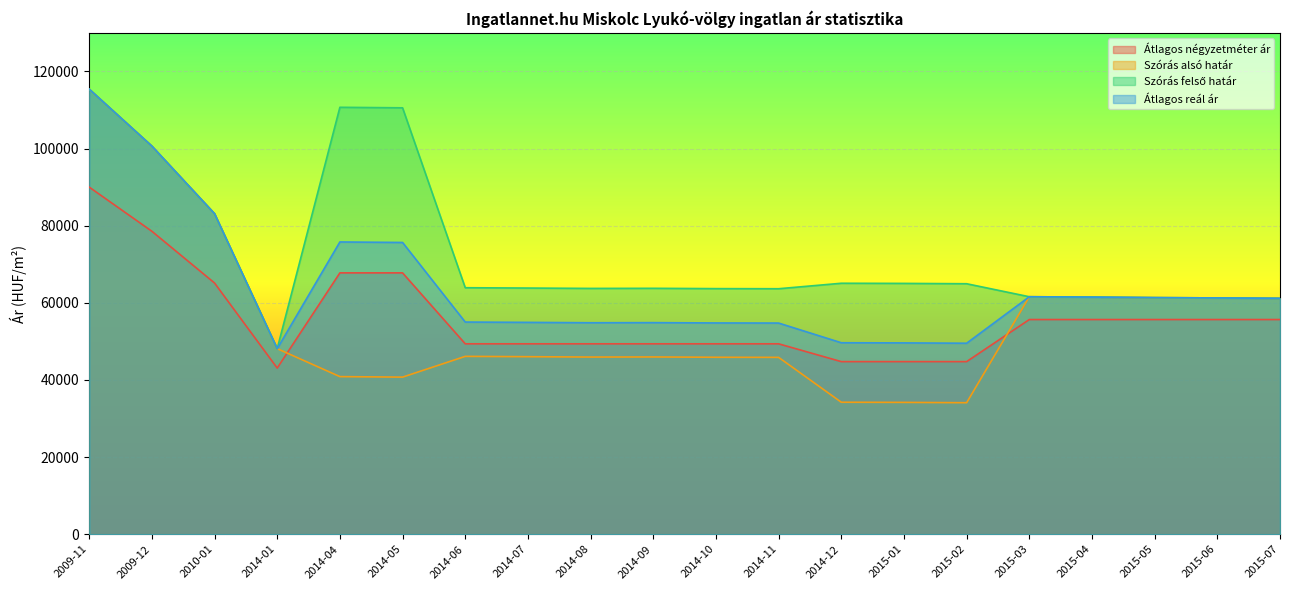

What are all the series names shown in the legend?

Átlagos négyzetméter ár, Szórás alsó határ, Szórás felső határ, Átlagos reál ár